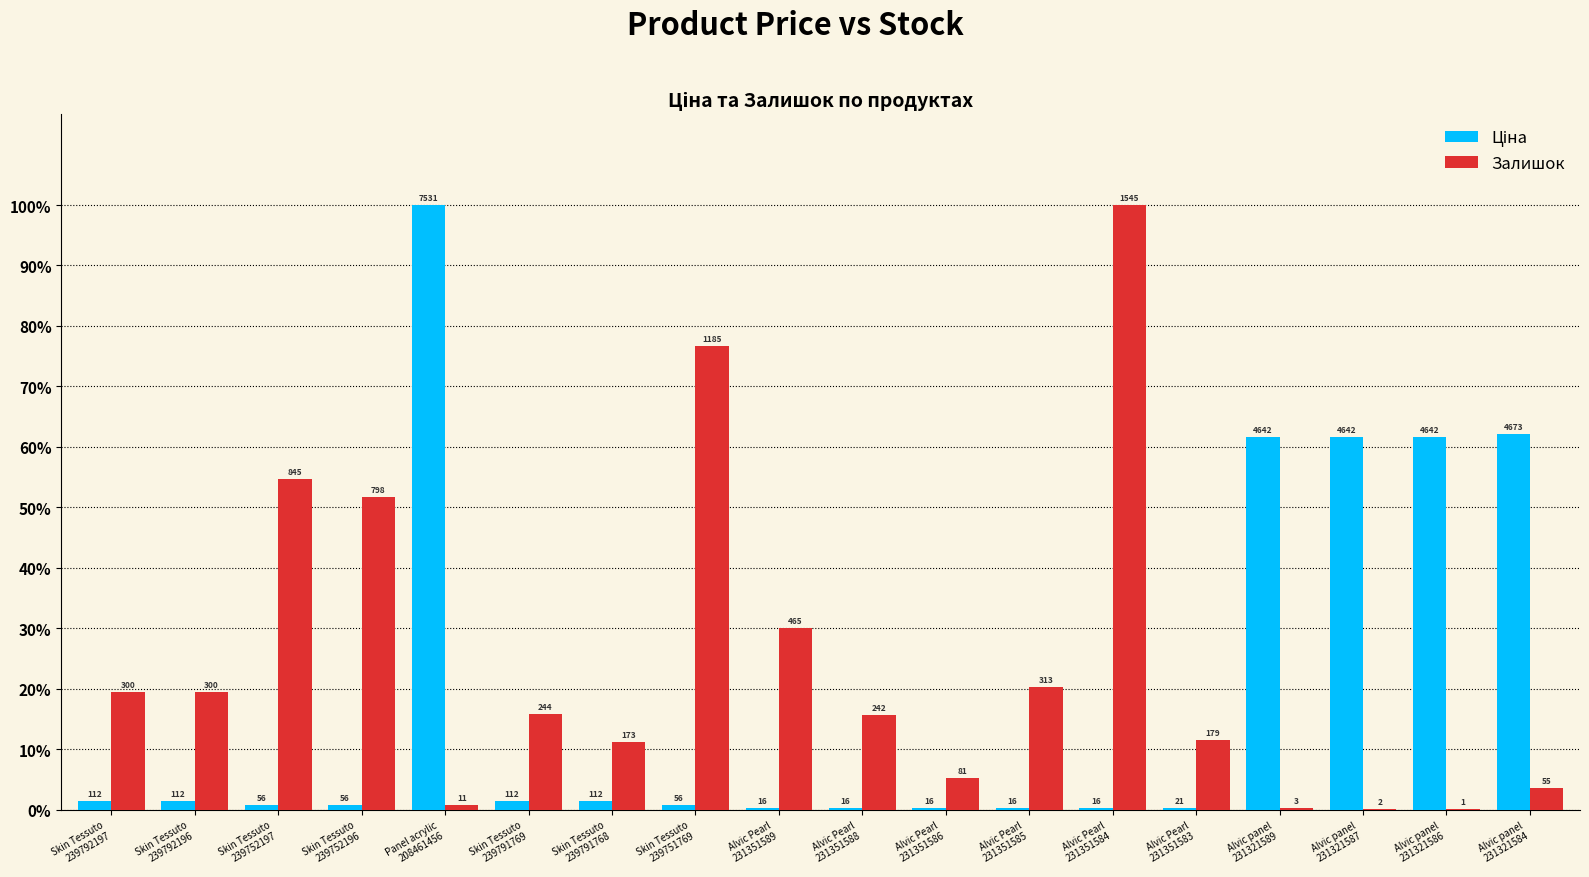

How many groups of bars are there?

18